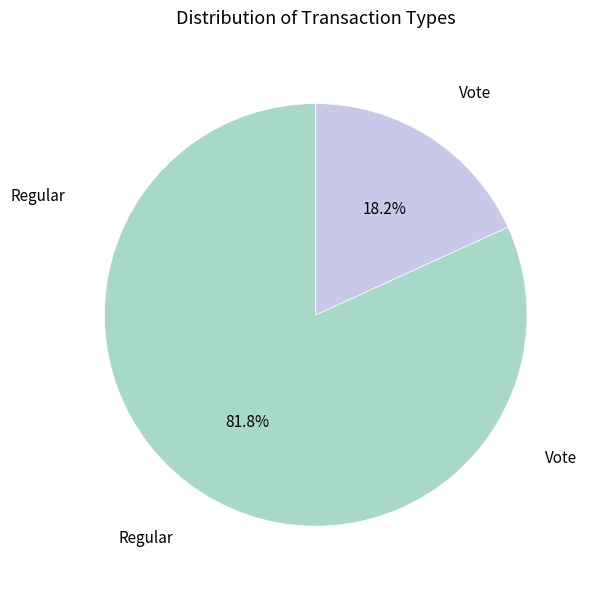

Approximately how many times larger is the value at Vote compared to Regular?

0.2